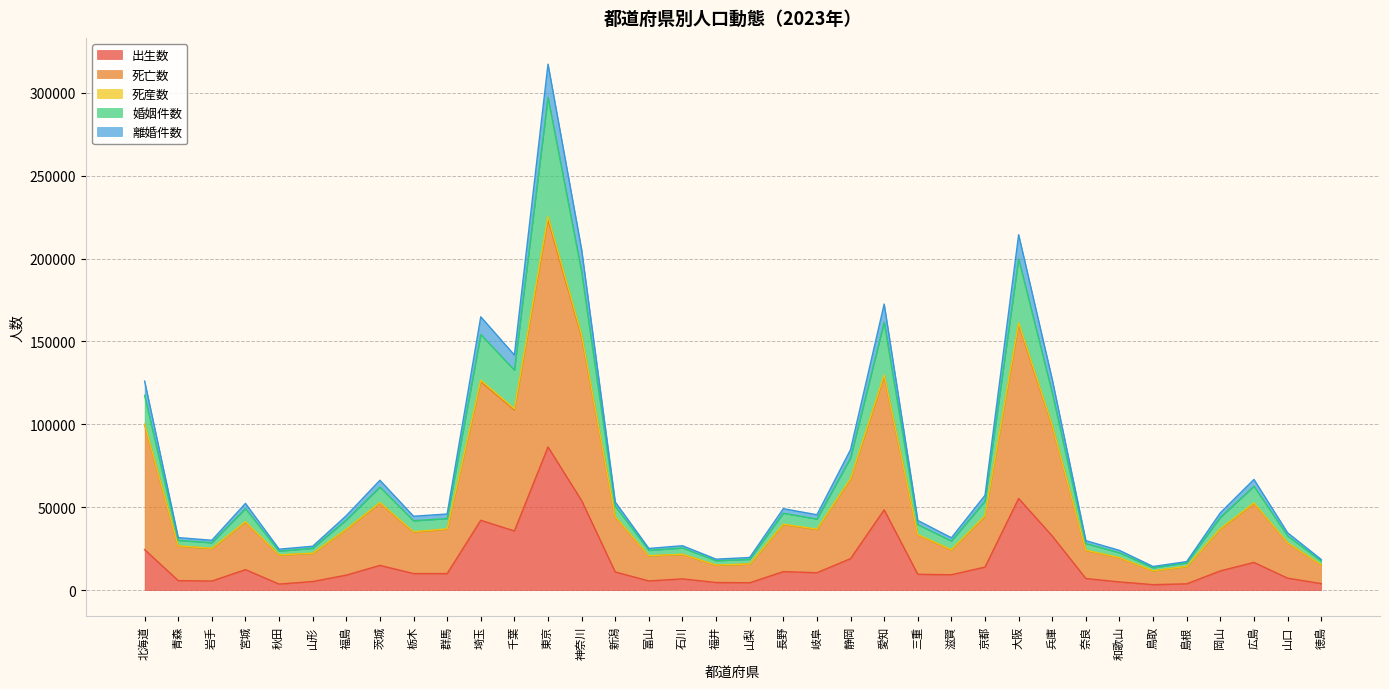

True or false: 死亡数 has more than 1 interior local peaks.

True